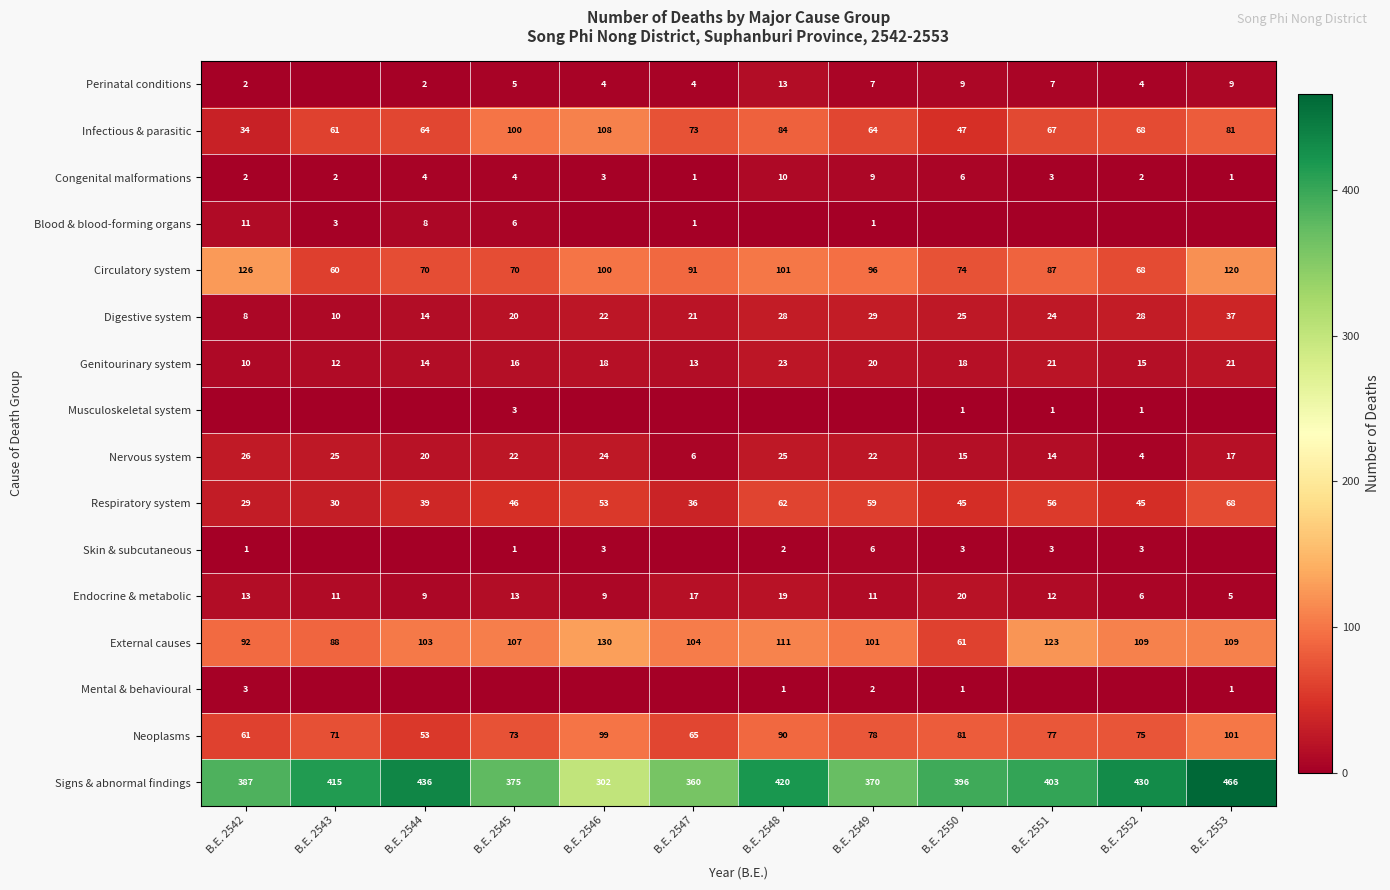

At how many categories does at least one series exceed 309?

11